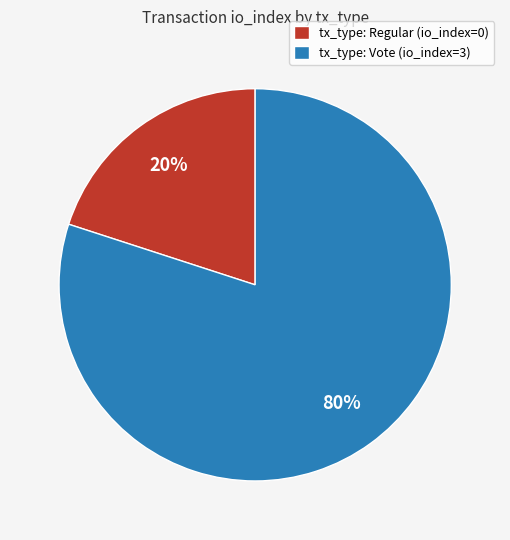

How many slices are in this pie chart?

2